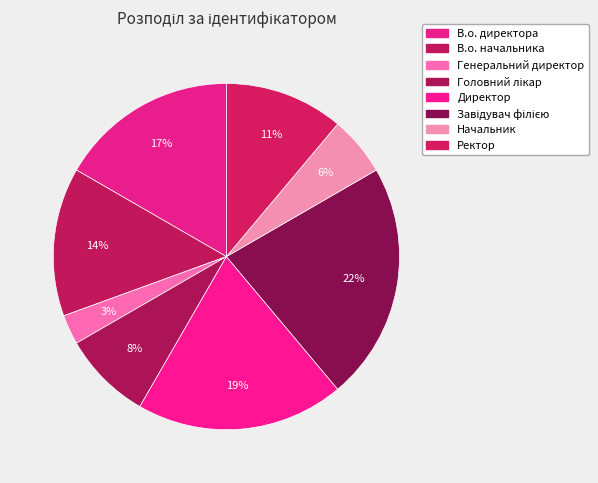

To the nearest percent, what is the difference between the Генеральний директор and Начальник slice percentages?

3%